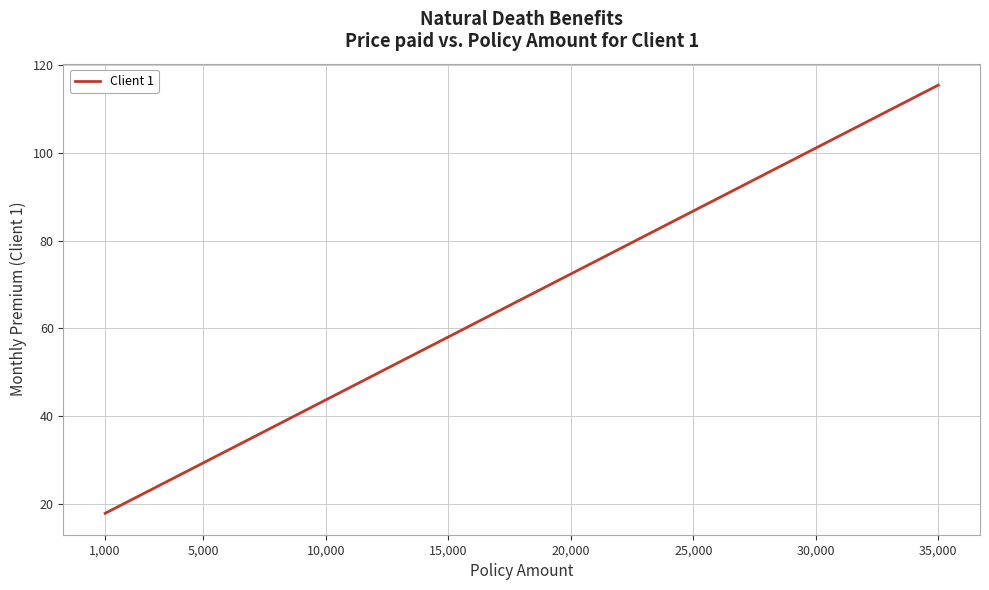

What is the greatest value displayed?

115.5